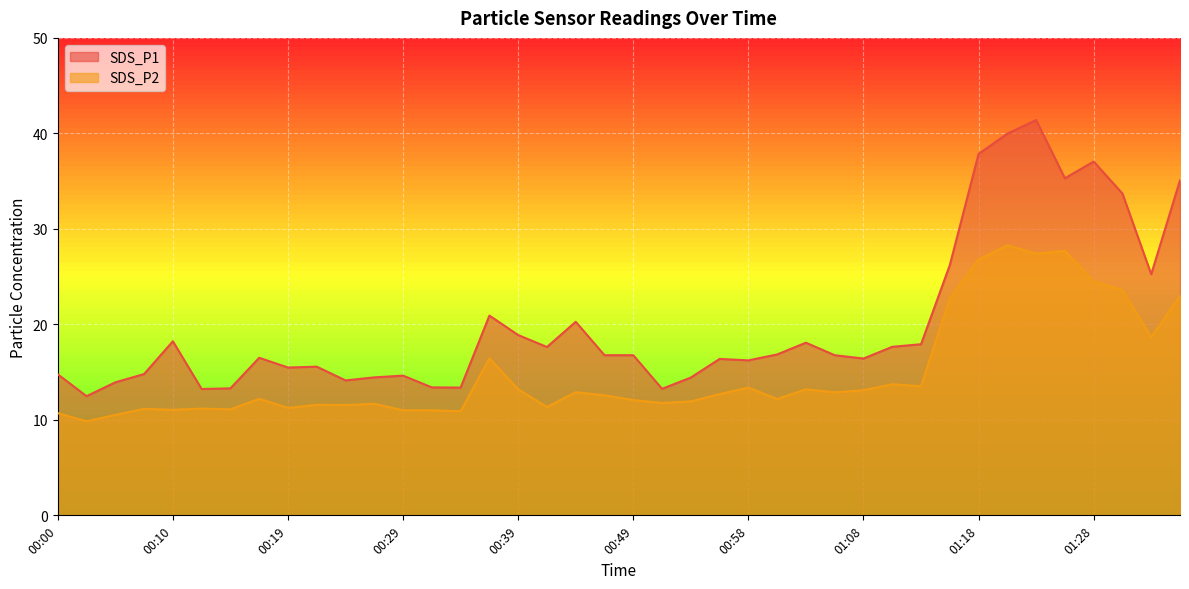

The SDS_P2 series shows 14.1 at 01:26. True or false?

False